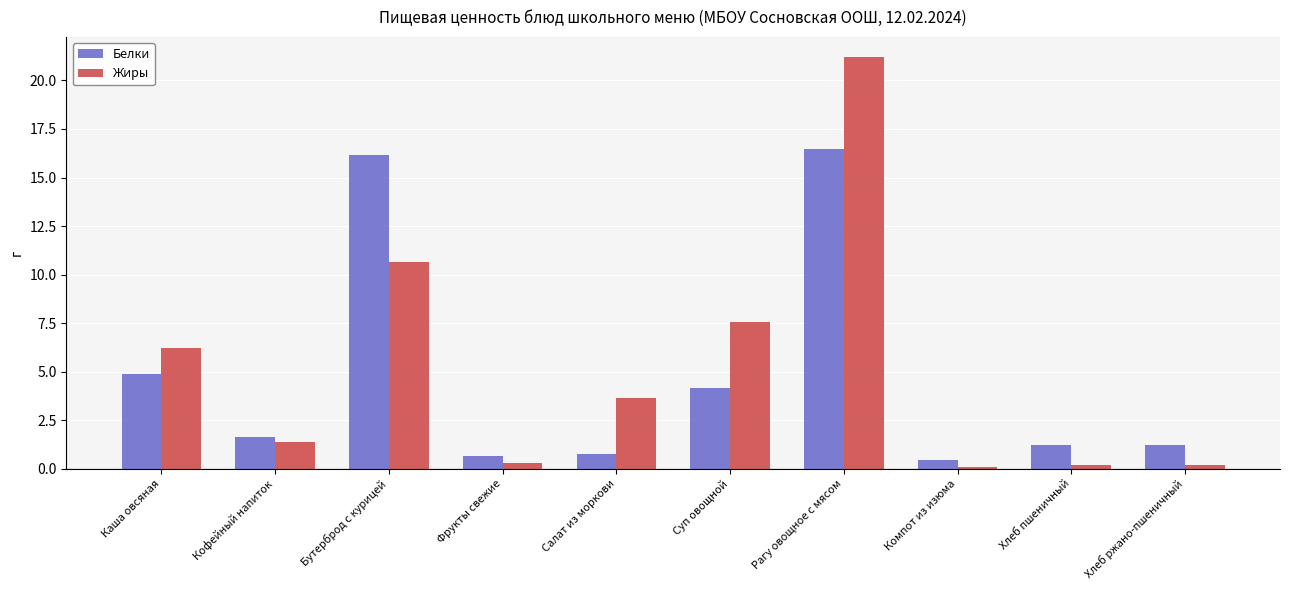

True or false: Белки has a value of 28.3 at Рагу овощное с мясом.

False